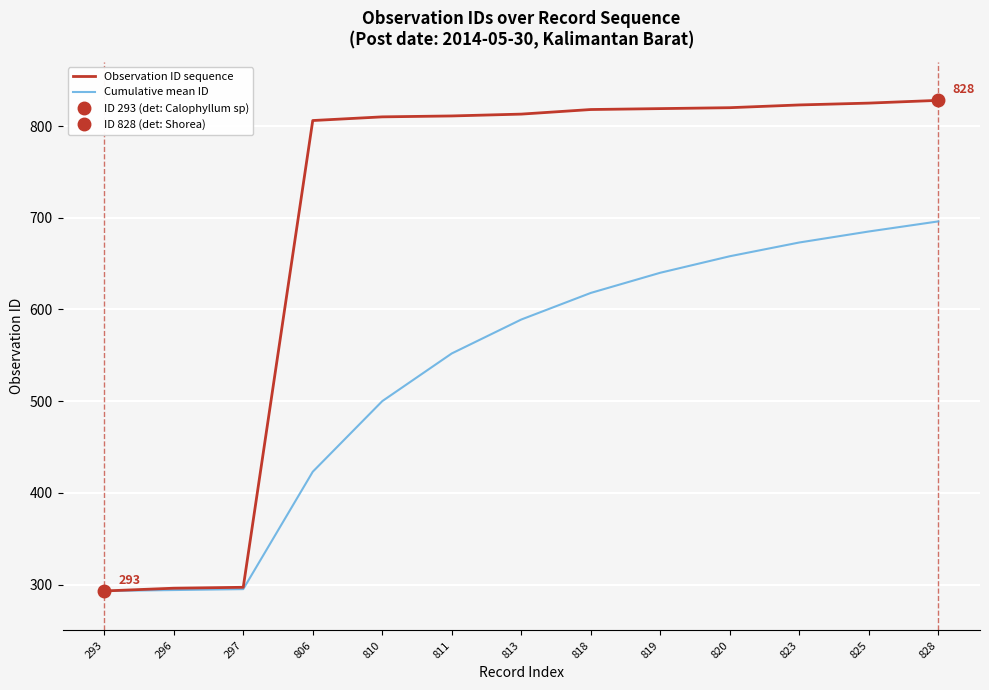

At 819, list the series in order from largest to smallest.

Observation ID sequence, Cumulative mean ID